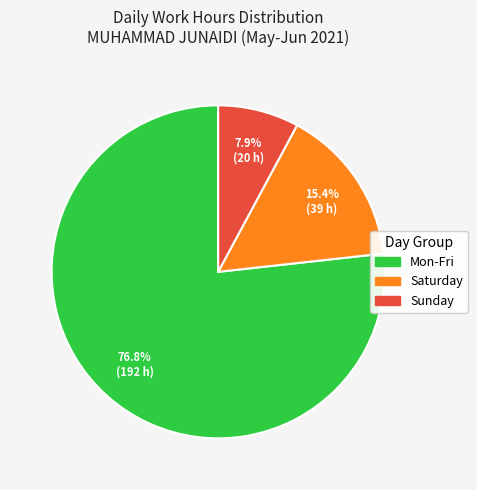

Count the number of slices in the pie.

3